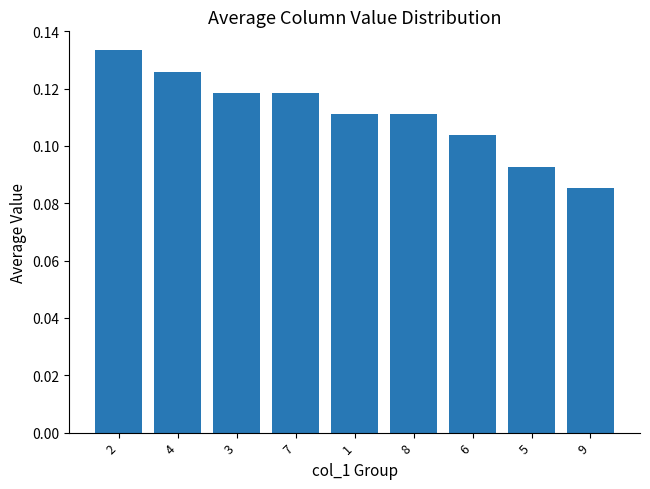

What is the label of the 8th bar from the right?

4